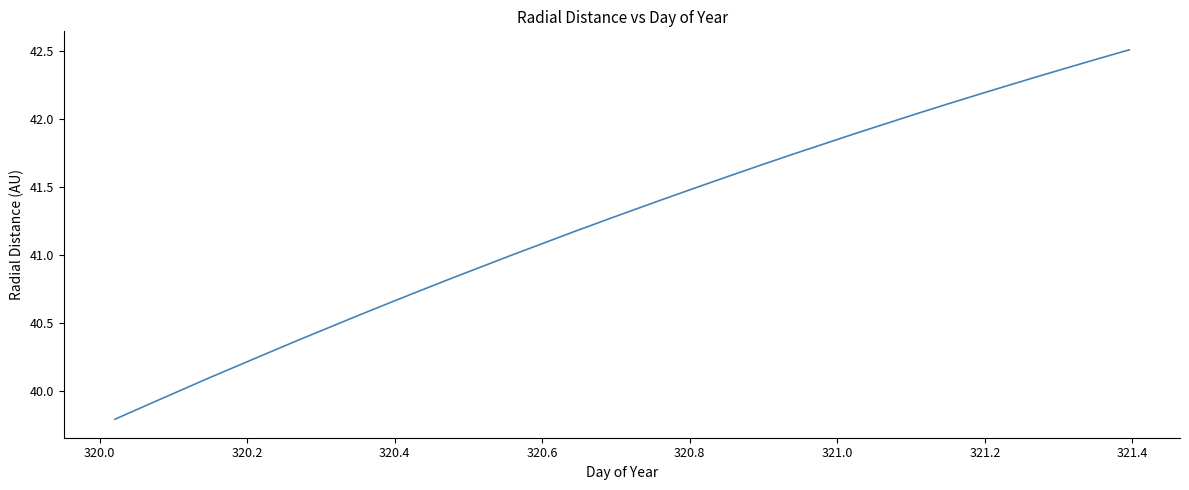

What is the difference between the maximum and minimum values?

2.7